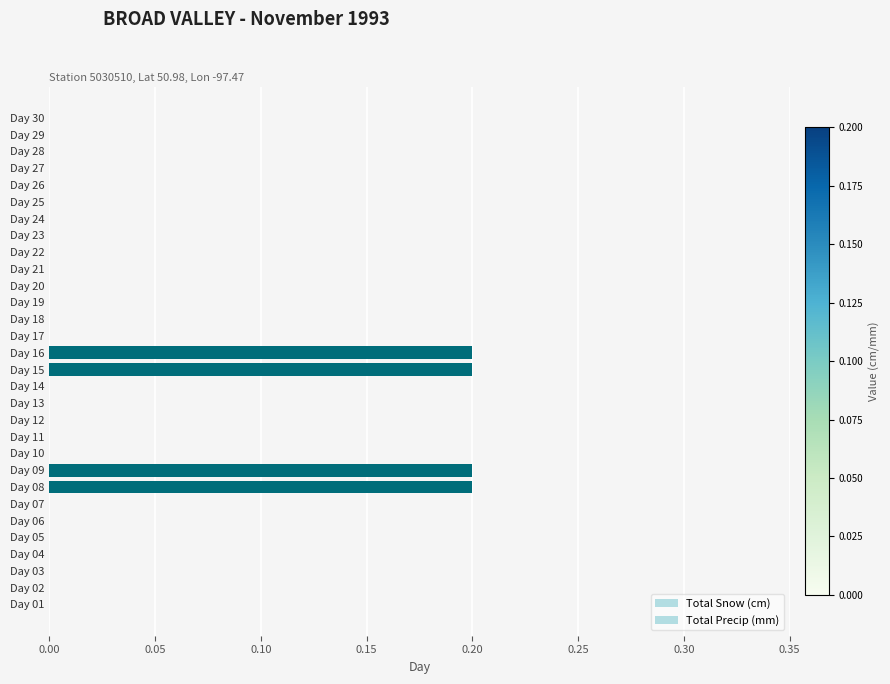

How many series are shown in this chart?

2